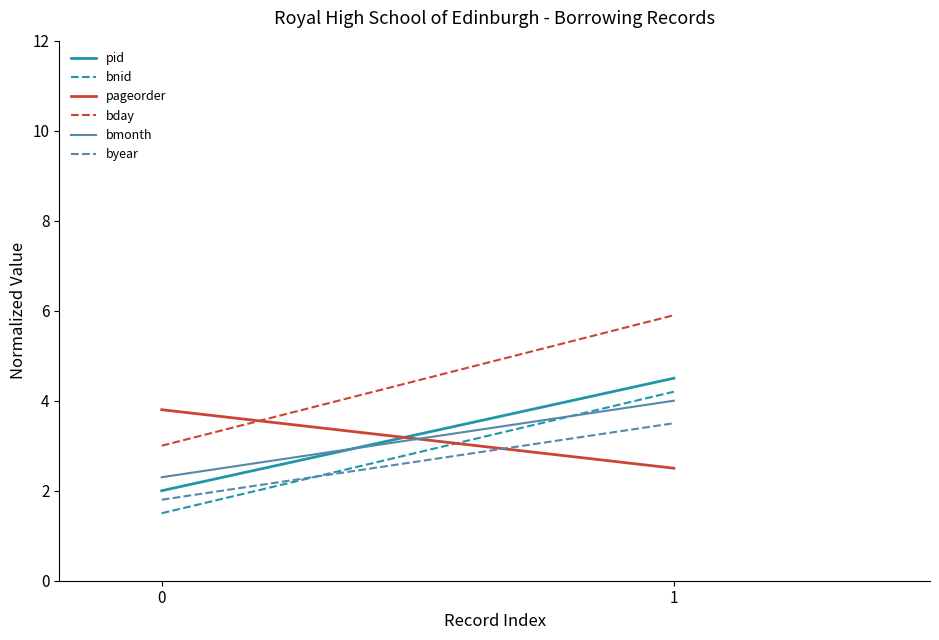

What is the average value of the byear series?

2.6